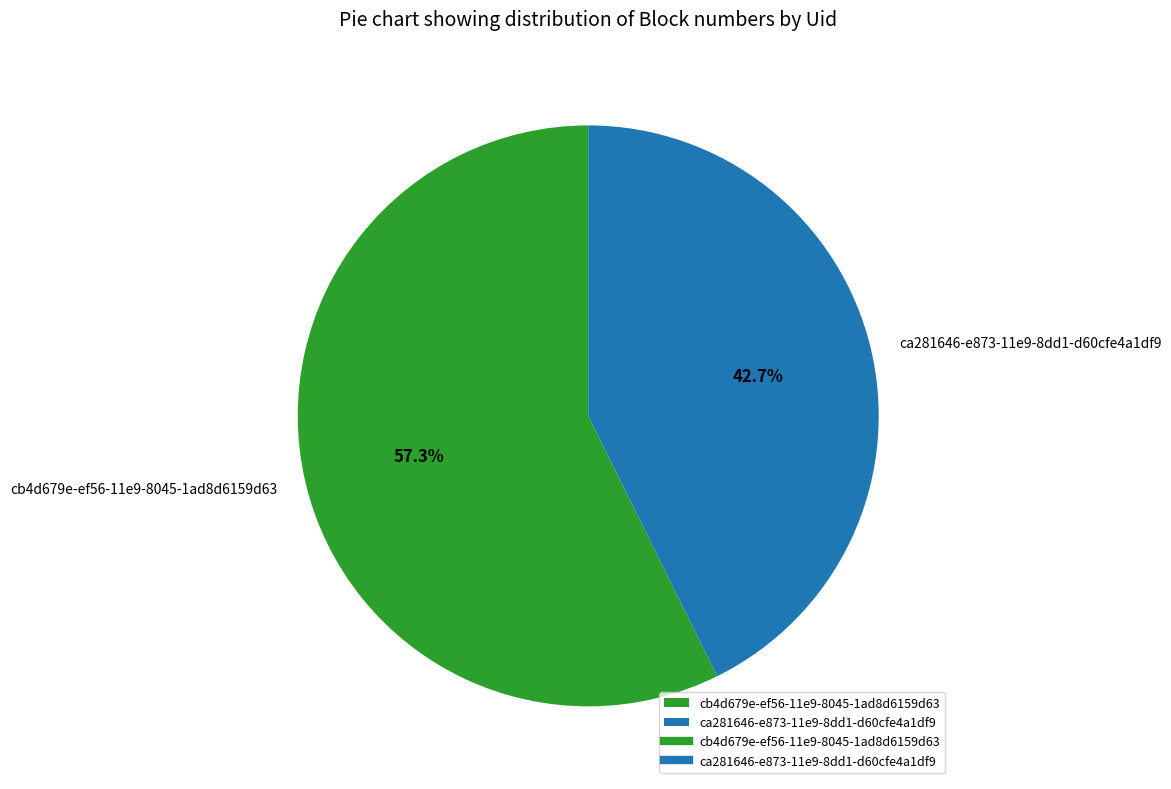

To the nearest percent, what is the difference between the largest and smallest slice percentages?

15%